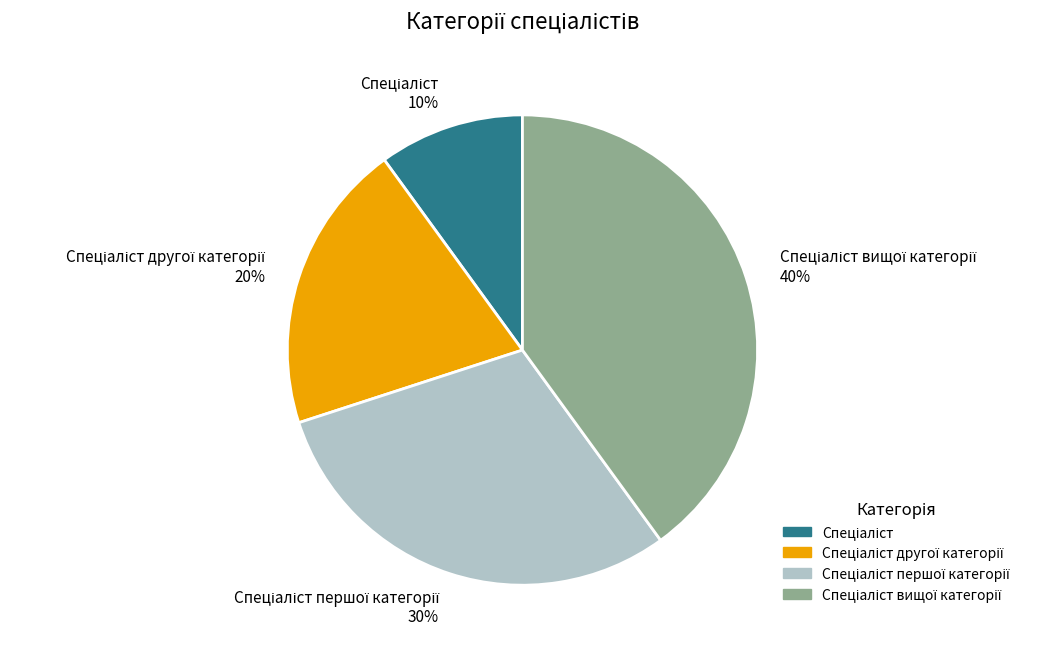

To the nearest percent, what is the difference between the largest and smallest slice percentages?

30%